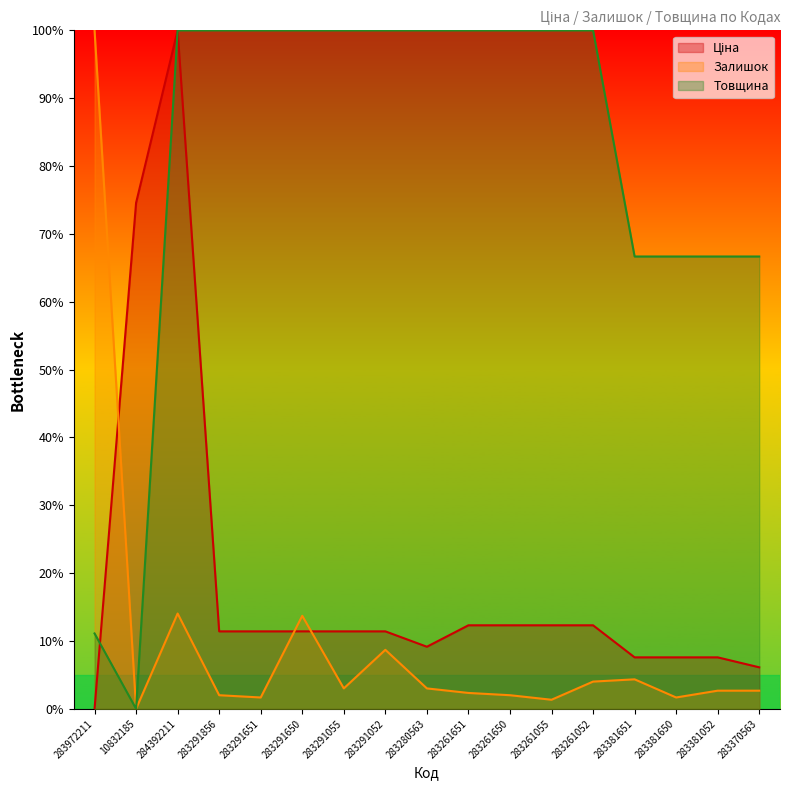

Which series has the widest spread of values?

Ціна